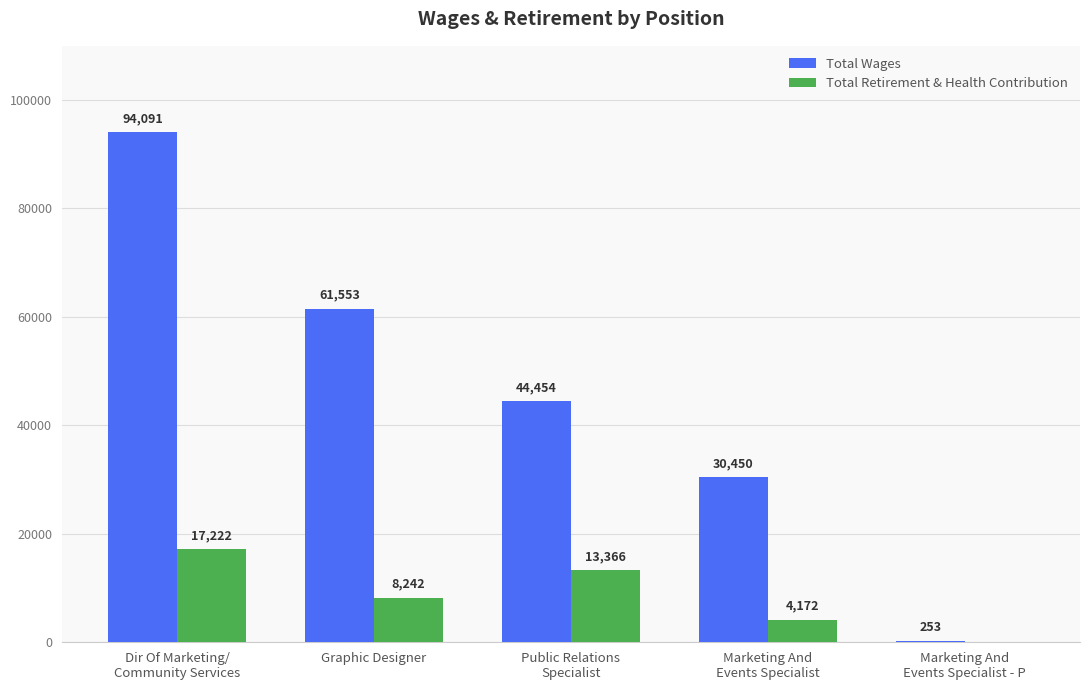

What is the average value of the Total Wages series?

46160